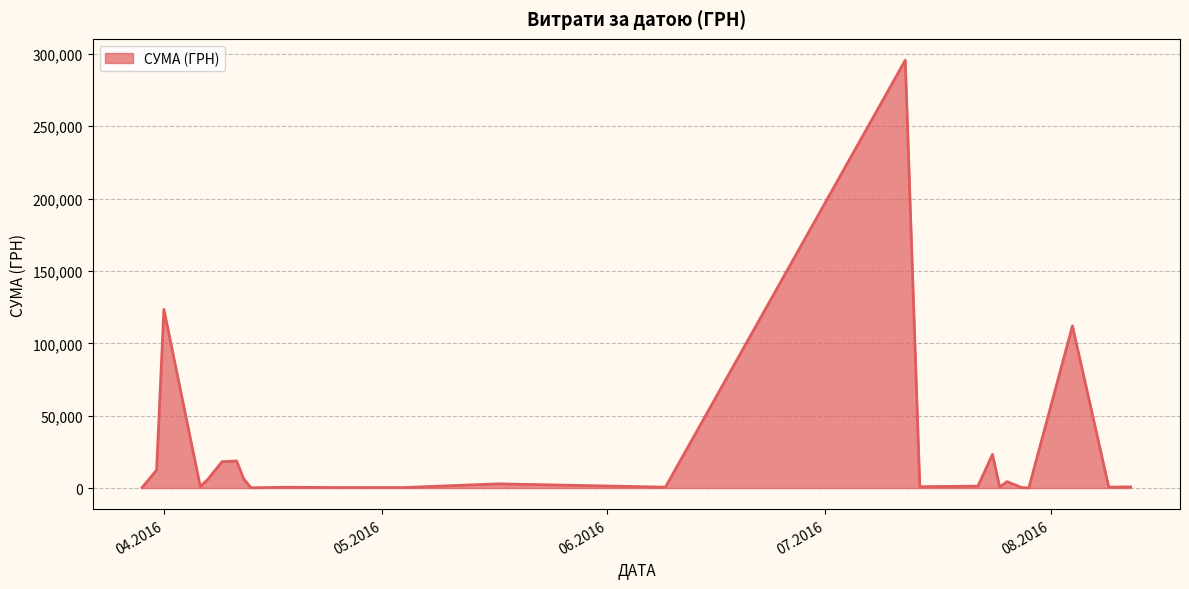

What is the difference between the maximum and minimum values?

295540.8